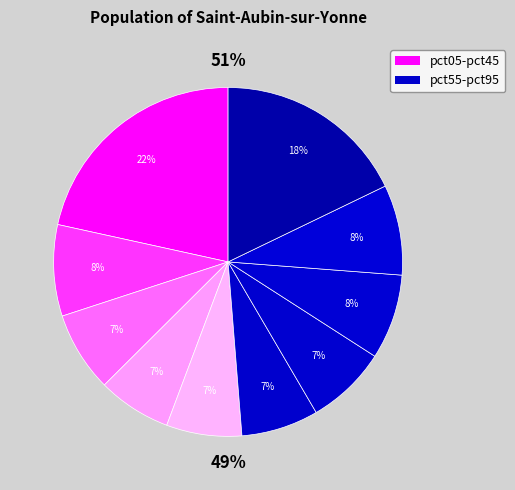

Which slice is the smallest?

pct35